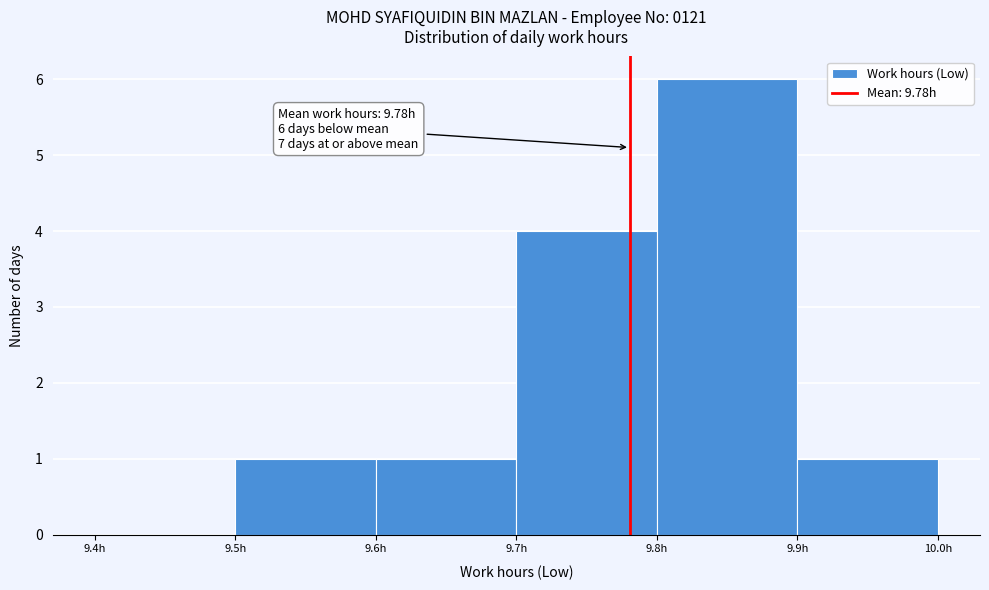

Over which range of the x-axis is the bar tallest?

9.8 to 9.9